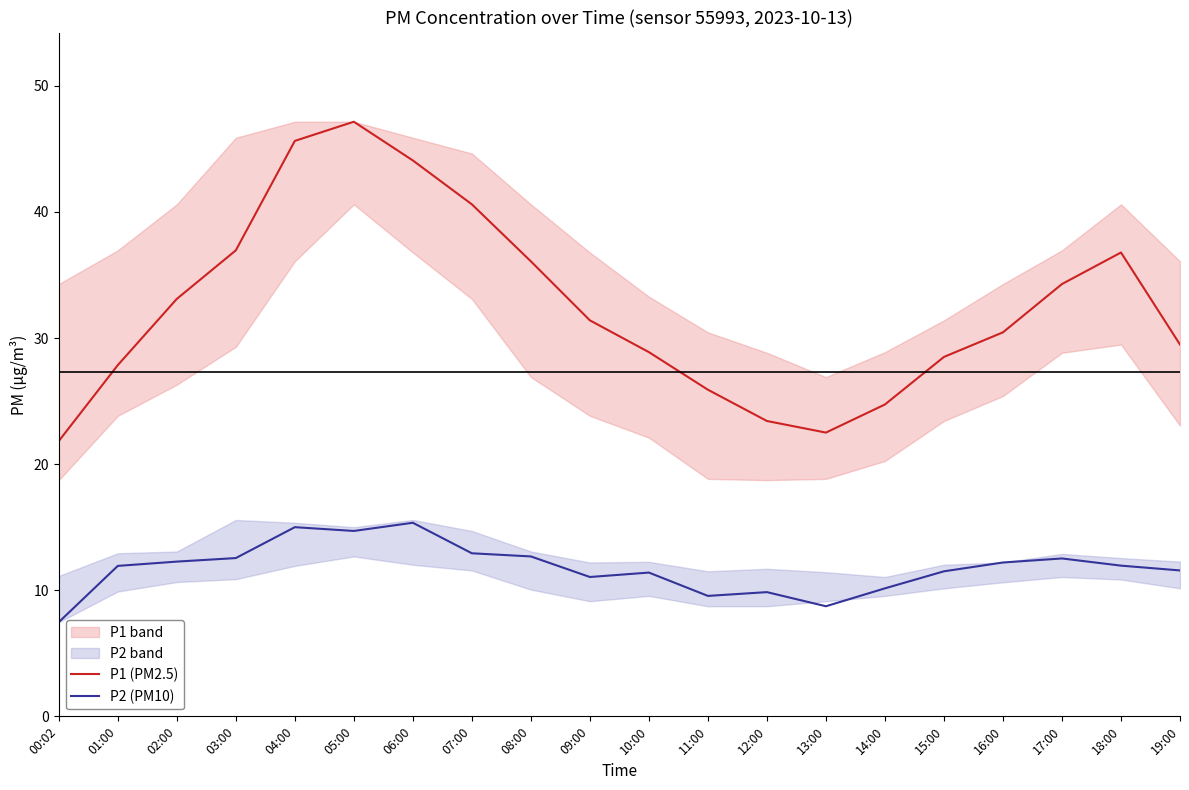

List the labels in order of P1 (PM2.5) value, smallest first.

00:02, 13:00, 12:00, 14:00, 11:00, 01:00, 15:00, 10:00, 19:00, 16:00, 09:00, 02:00, 17:00, 08:00, 18:00, 03:00, 07:00, 06:00, 04:00, 05:00